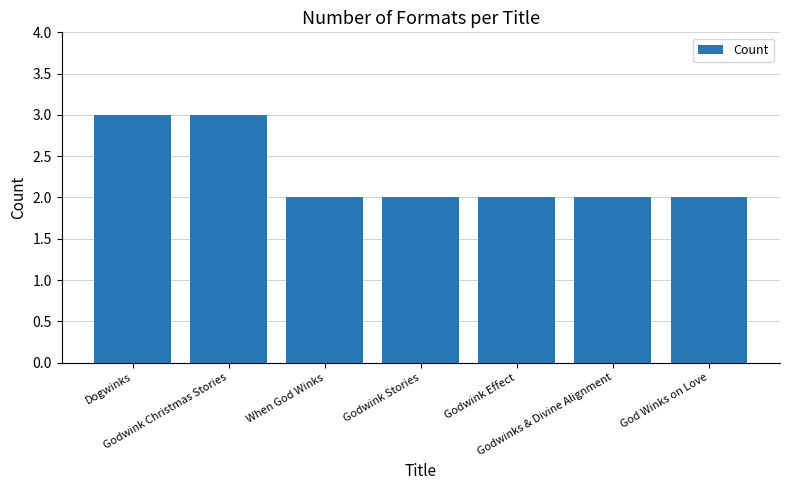

Approximately how many times larger is the value at Godwink Effect compared to Godwink Christmas Stories?

0.7